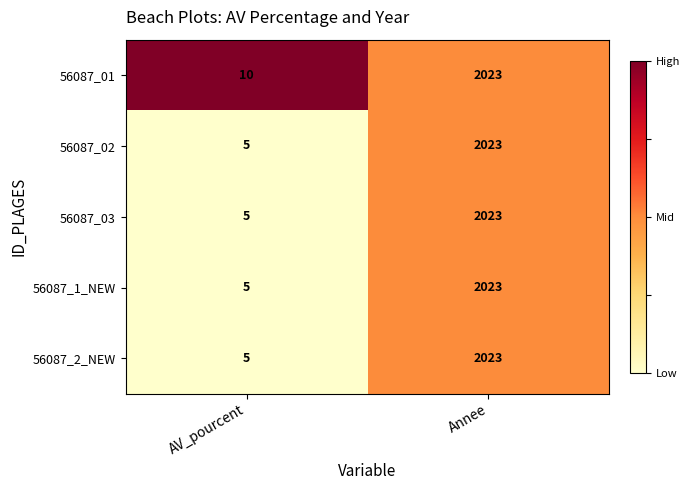

At which category does the chart reach its peak across all series?

AV_pourcent